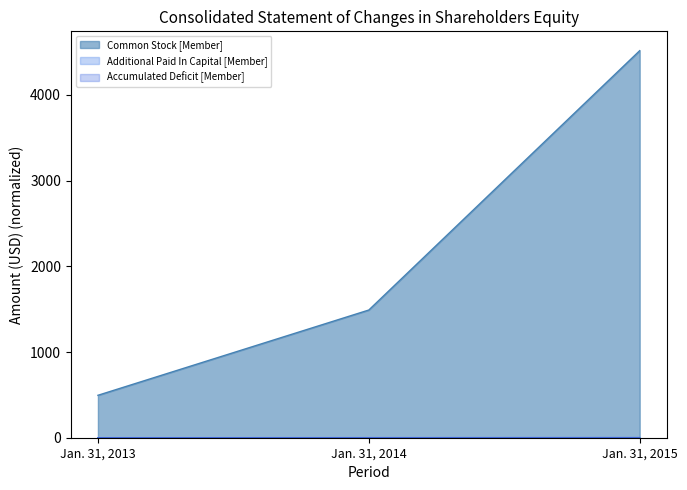

Between Jan. 31, 2015 and Jan. 31, 2014, which is larger?

Jan. 31, 2015